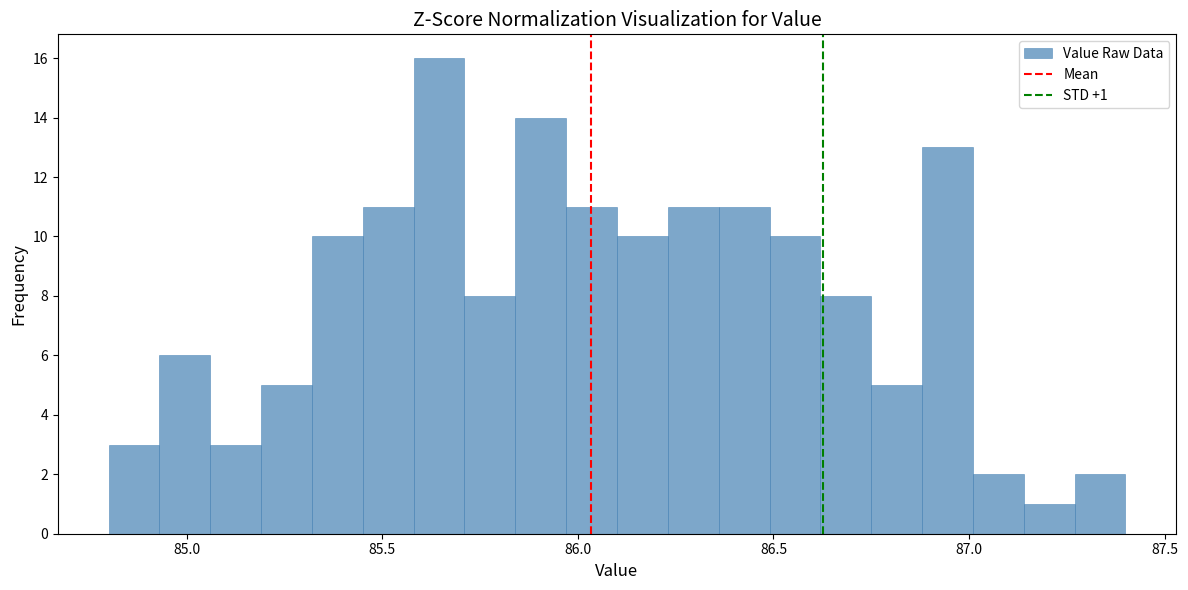

Read against the x-axis, roughly where is the centre of the tallest bar?

85.65